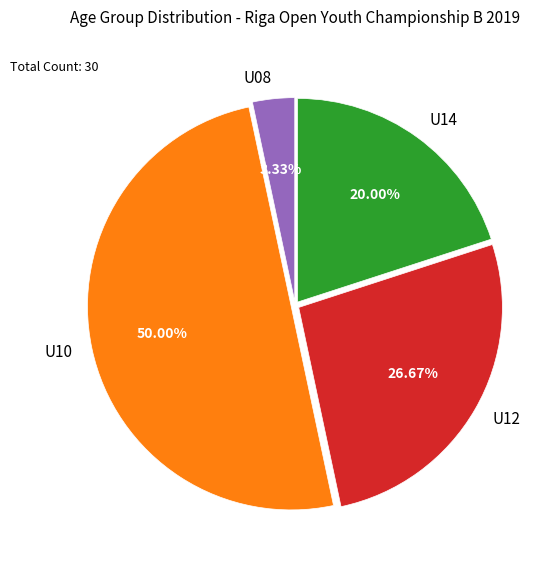

True or false: U08 accounts for 3% of the total.

True